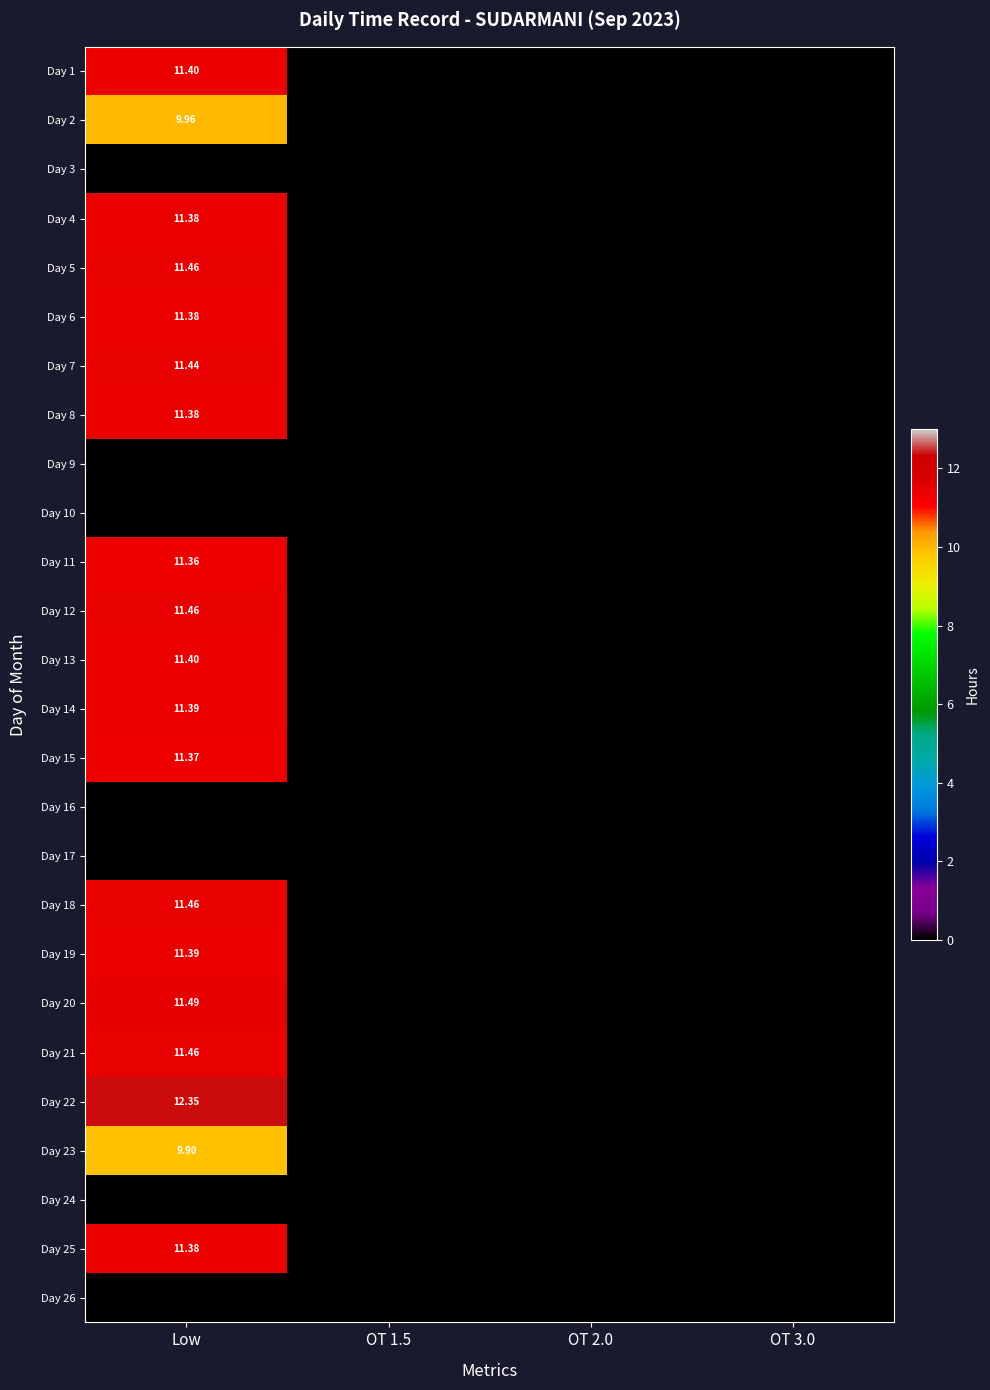

Is it true that Day 20 equals 5.3 at OT 1.5?

False